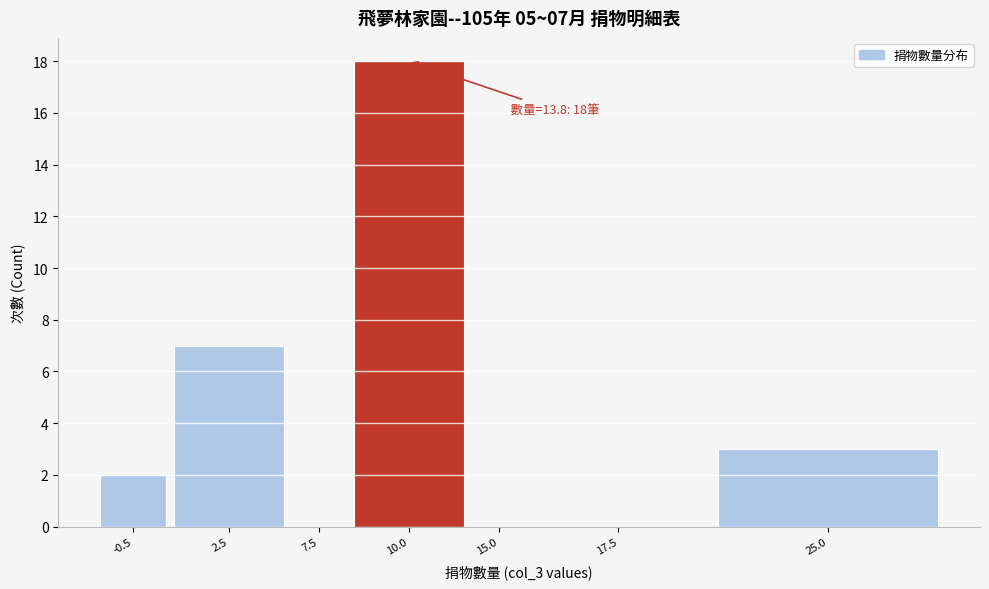

Reading right to left, extract all data points from this chart.

25.0=3	17.5=0	15.0=0	10.0=18	7.5=0	2.5=7	-0.5=2